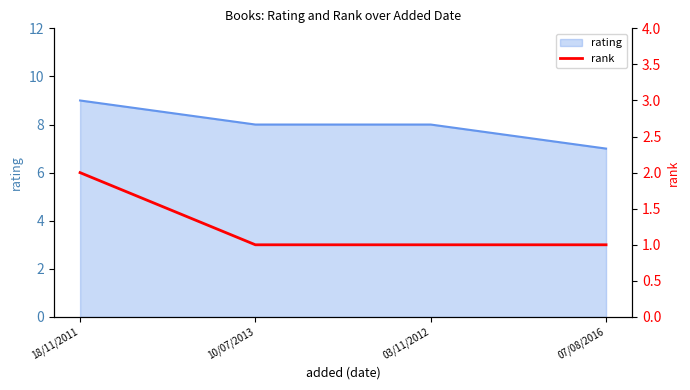

Count the values in the range 1 to 2.

4